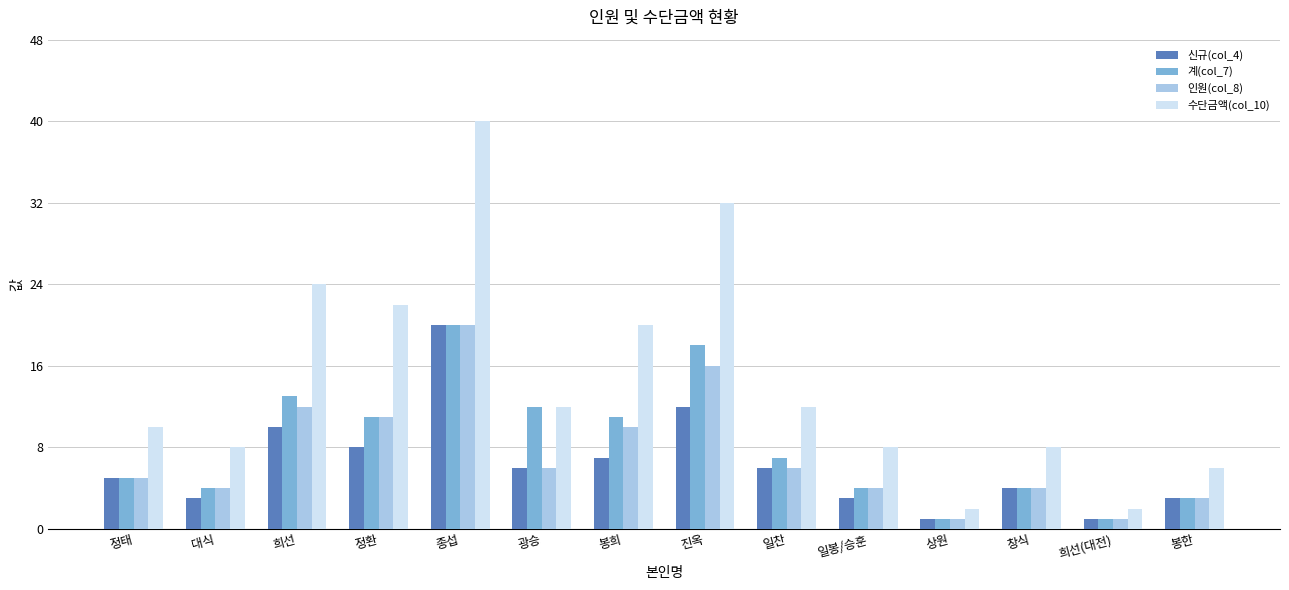

What are all the series names shown in the legend?

신규(col_4), 계(col_7), 인원(col_8), 수단금액(col_10)